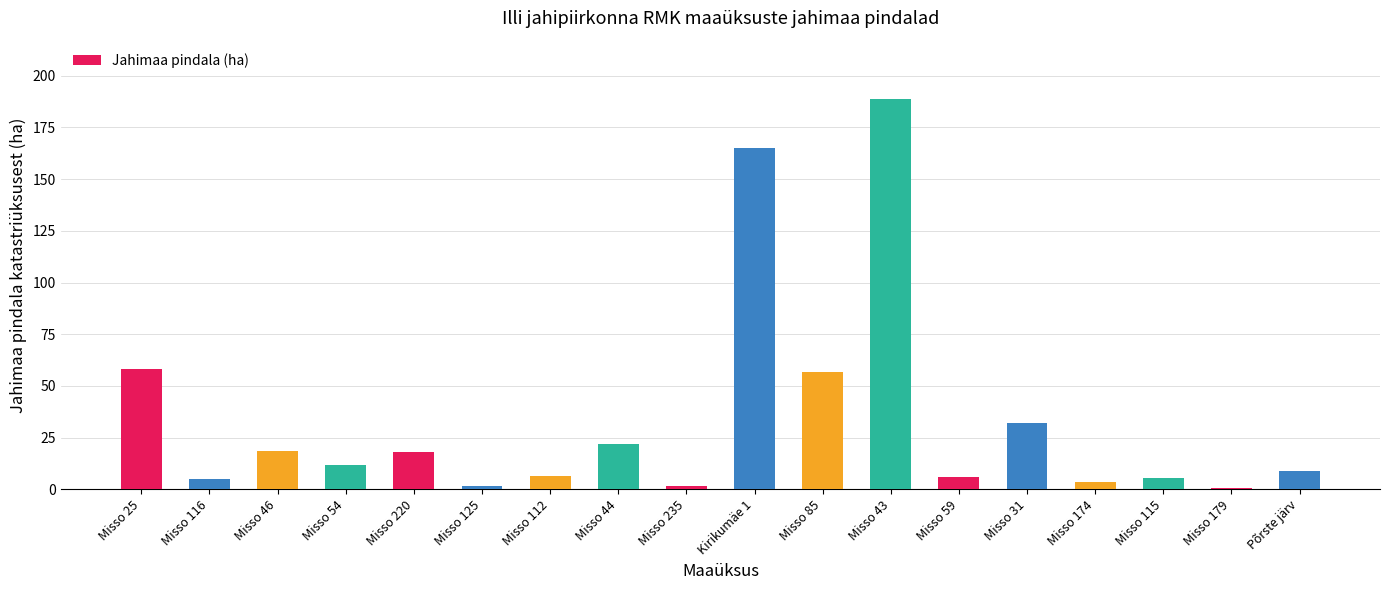

What value does the data have at Misso 43?

188.6